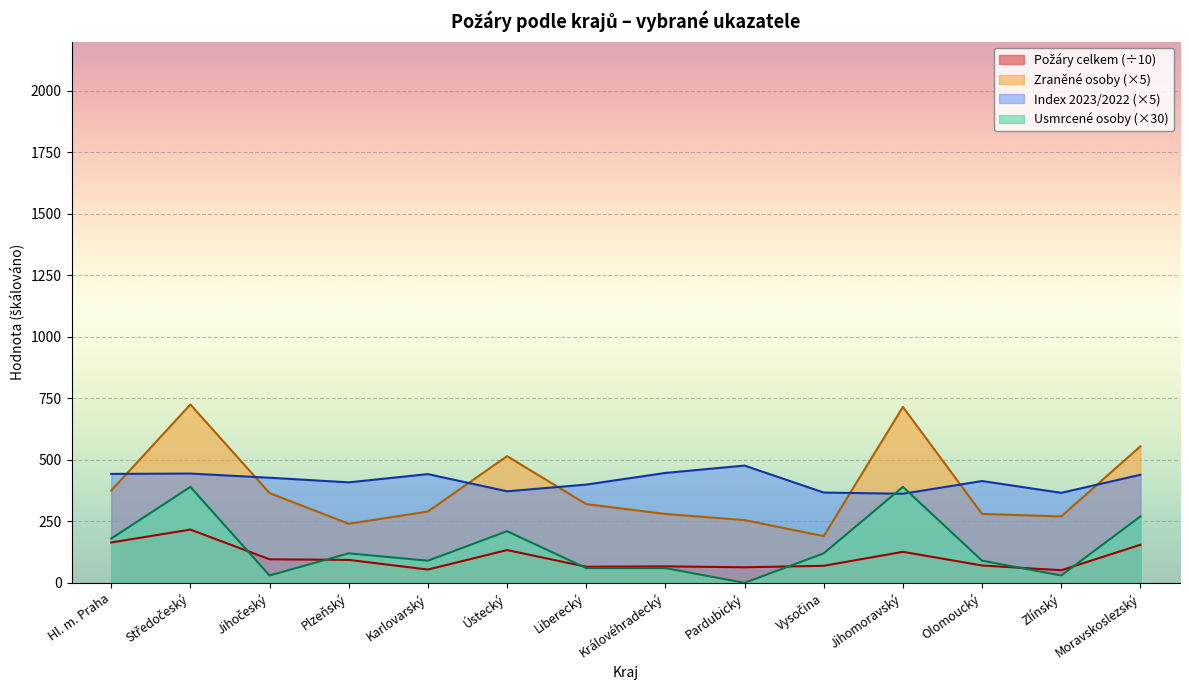

Is the value of Požáry celkem at Středočeský greater than the value of index 2023/2022 at Královéhradecký?

No